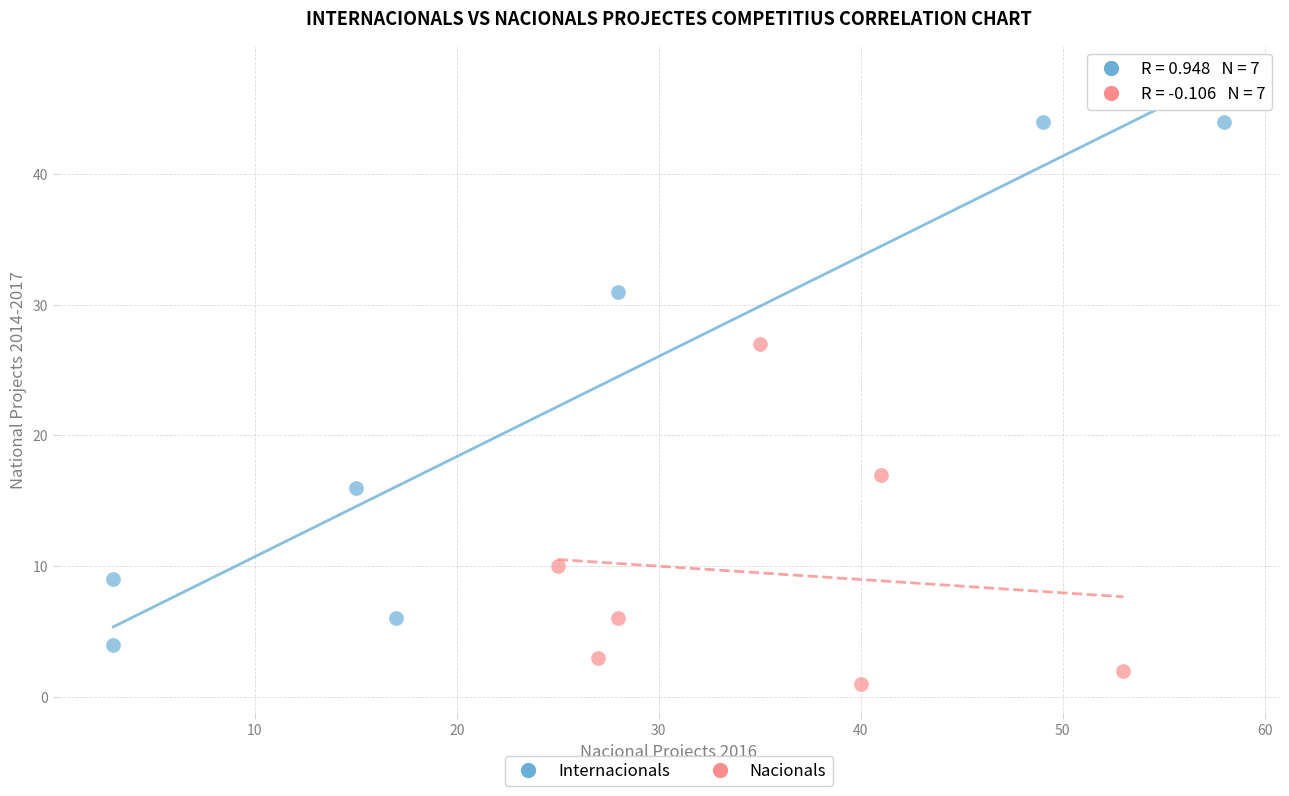

What are all the series names shown in the legend?

Internacionals, Nacionals